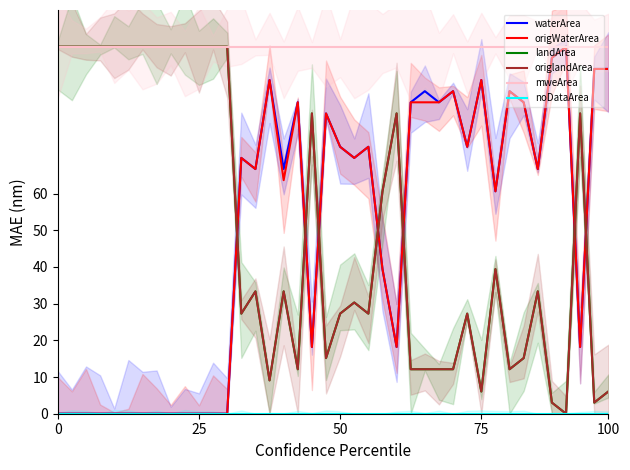

Reading left to right, transcribe all the data shown in this chart.

waterArea: 0.0	0.0	0.0	0.0	0.0	0.0	0.0	0.0	0.0	0.0	0.0	0.0	0.0	69.7	66.7	90.9	66.7	84.8	18.2	81.8	72.7	69.7	72.7	39.4	18.2	84.8	87.9	84.8	87.9	72.7	90.9	60.6	87.9	84.8	66.7	97.0	100.0	18.2	93.9	93.9
origWaterArea: 0.0	0.0	0.0	0.0	0.0	0.0	0.0	0.0	0.0	0.0	0.0	0.0	0.0	69.7	66.7	90.9	63.6	84.8	18.2	81.8	72.7	69.7	72.7	39.4	18.2	84.8	84.8	84.8	87.9	72.7	90.9	60.6	87.9	84.8	66.7	97.0	100.0	18.2	93.9	93.9
landArea: 100.0	100.0	100.0	100.0	100.0	100.0	100.0	100.0	100.0	100.0	100.0	100.0	100.0	27.3	33.3	9.1	33.3	12.1	81.8	15.2	27.3	30.3	27.3	60.6	81.8	12.1	12.1	12.1	12.1	27.3	6.1	39.4	12.1	15.2	33.3	3.0	0.0	81.8	3.0	6.1
origlandArea: 100.0	100.0	100.0	100.0	100.0	100.0	100.0	100.0	100.0	100.0	100.0	100.0	100.0	27.3	33.3	9.1	33.3	12.1	81.8	15.2	27.3	30.3	27.3	60.6	81.8	12.1	12.1	12.1	12.1	27.3	6.1	39.4	12.1	15.2	33.3	3.0	0.0	81.8	3.0	6.1
mweArea: 100.0	100.0	100.0	100.0	100.0	100.0	100.0	100.0	100.0	100.0	100.0	100.0	100.0	100.0	100.0	100.0	100.0	100.0	100.0	100.0	100.0	100.0	100.0	100.0	100.0	100.0	100.0	100.0	100.0	100.0	100.0	100.0	100.0	100.0	100.0	100.0	100.0	100.0	100.0	100.0
noDataArea: 0.0	0.0	0.0	0.0	0.0	0.0	0.0	0.0	0.0	0.0	0.0	0.0	0.0	0.0	0.0	0.0	0.0	0.0	0.0	0.0	0.0	0.0	0.0	0.0	0.0	0.0	0.0	0.0	0.0	0.0	0.0	0.0	0.0	0.0	0.0	0.0	0.0	0.0	0.0	0.0